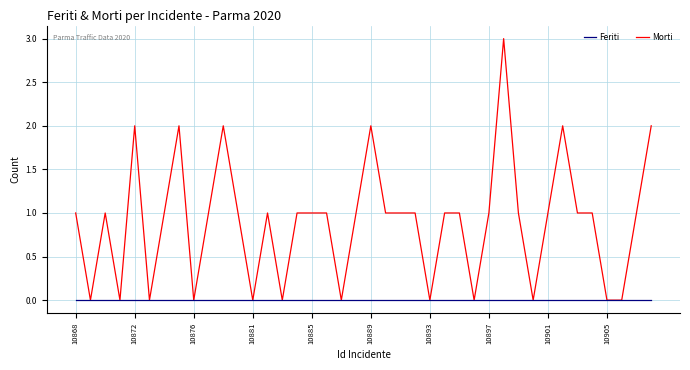

Does the chart display data point markers on the line(s)?

No